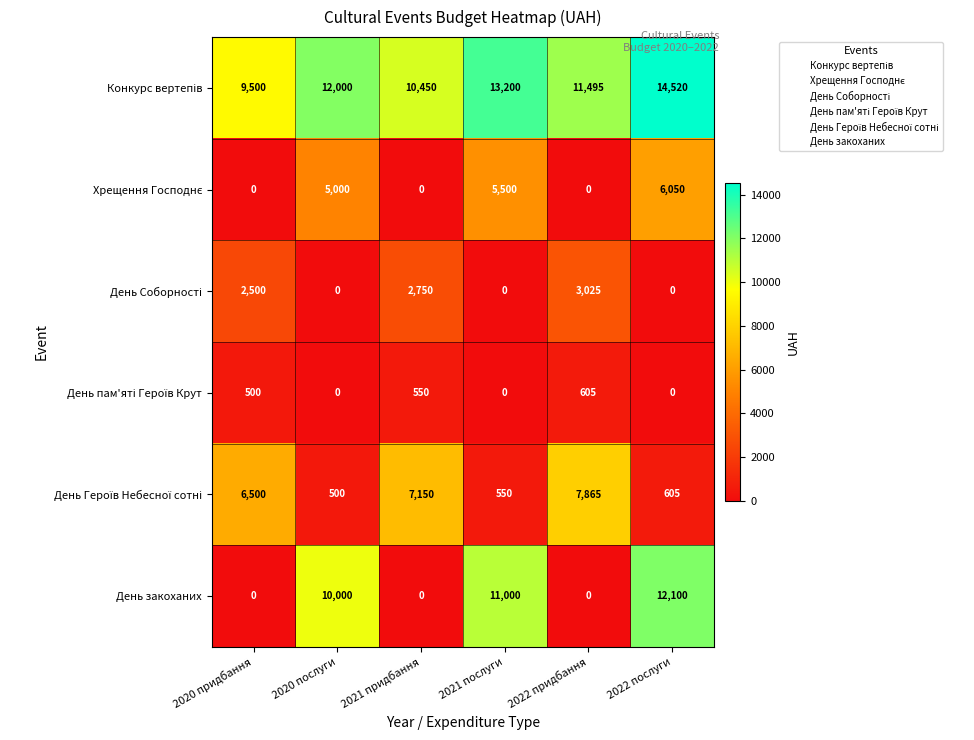

What is the total value across all series at 2021 послуги?

30250